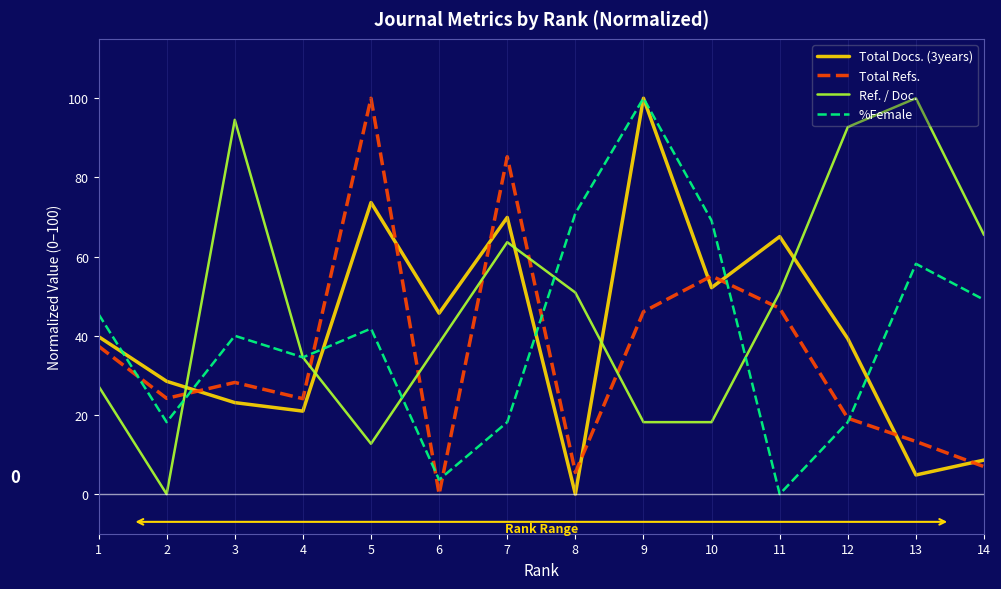

What is the sum of all %Female values?

567.3